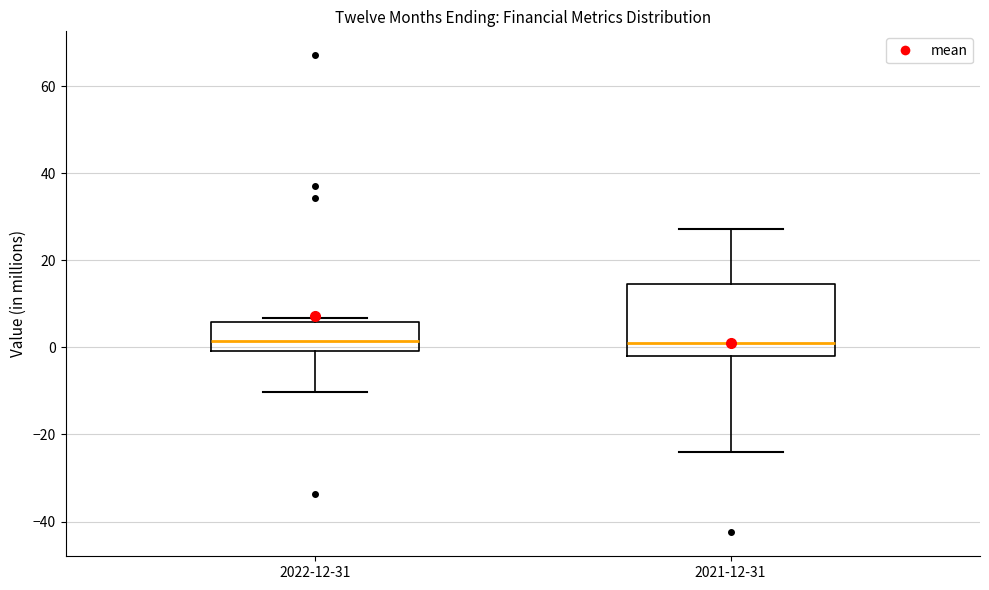

Reading left to right, read every box against the y-axis: the position of its median line, the range the box covers, and the ends of its whiskers. The values are not printed on the chart, so give them approximately, as read against the axis.

2022-12-31: median 2, box 0 to 6, whiskers -10 to 6 (just above the box's upper edge)
2021-12-31: median 2, box -2 to 14, whiskers -24 to 28